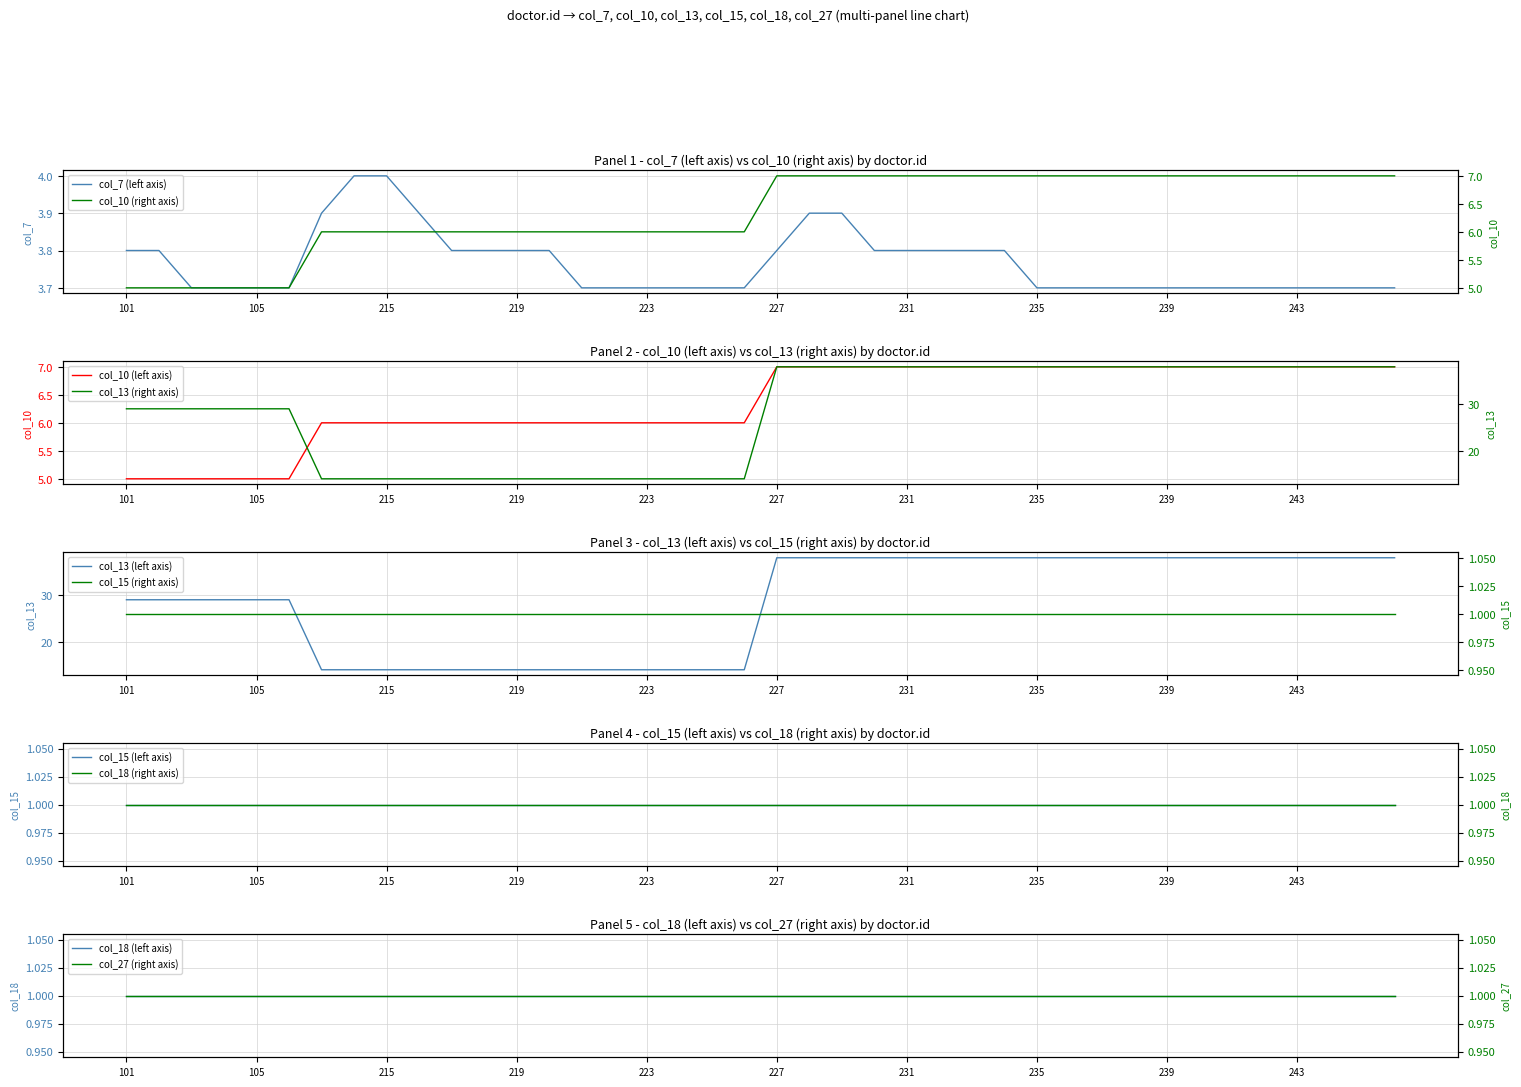

What is the maximum value for col_7 (left axis)?

4.0